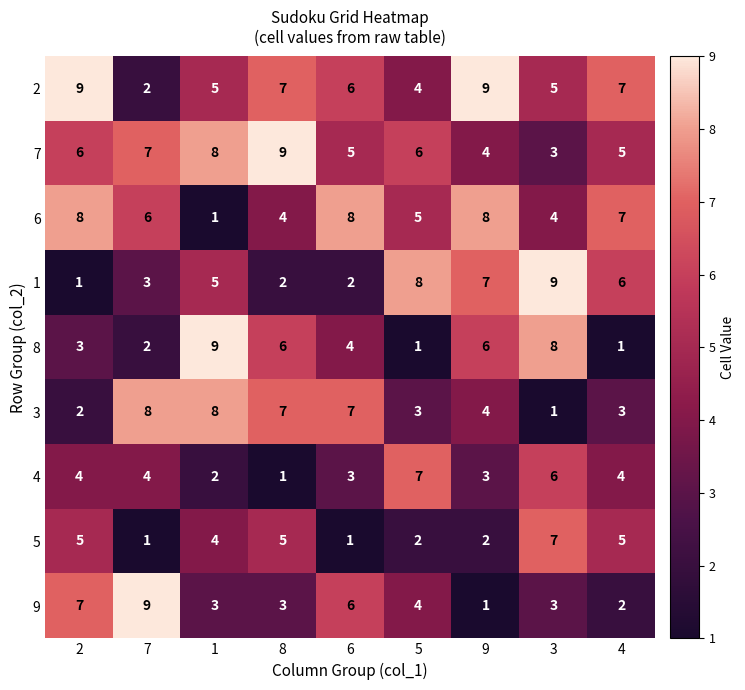

What is the total value across all series at 8?

44